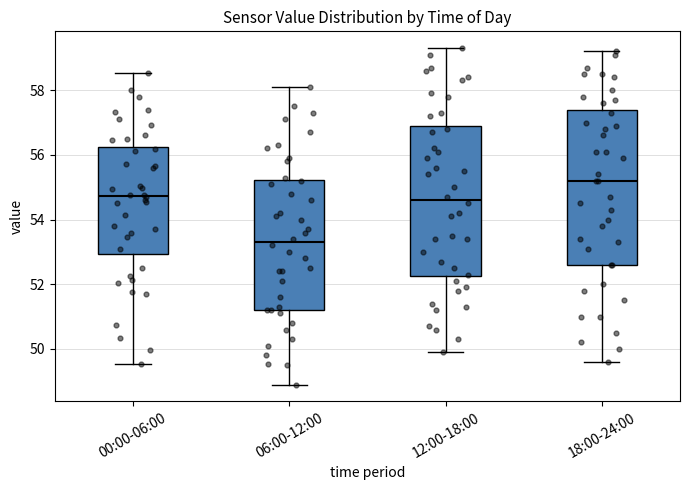

Where is the upper edge of the box for 12:00-18:00 on the y-axis? The values are not printed on the chart, so give them approximately, as read against the axis.

57.0